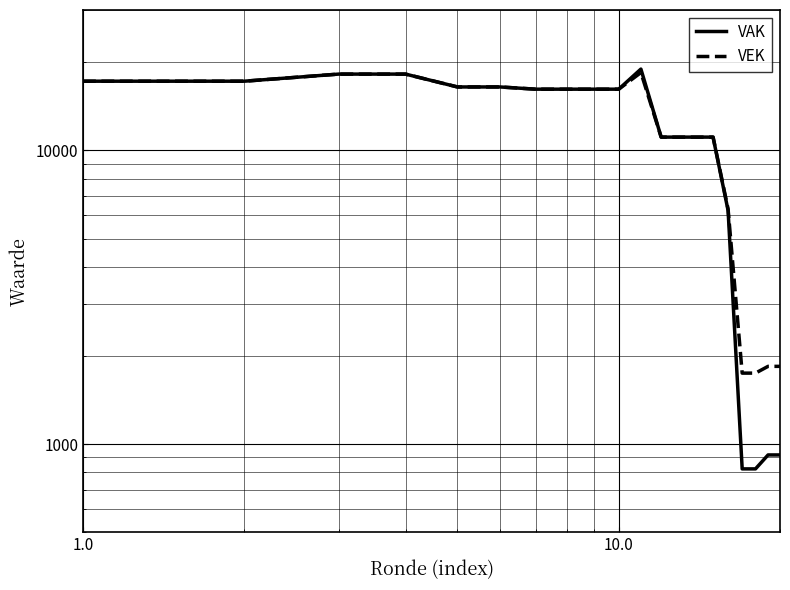

What is the minimum value shown in the chart?

823